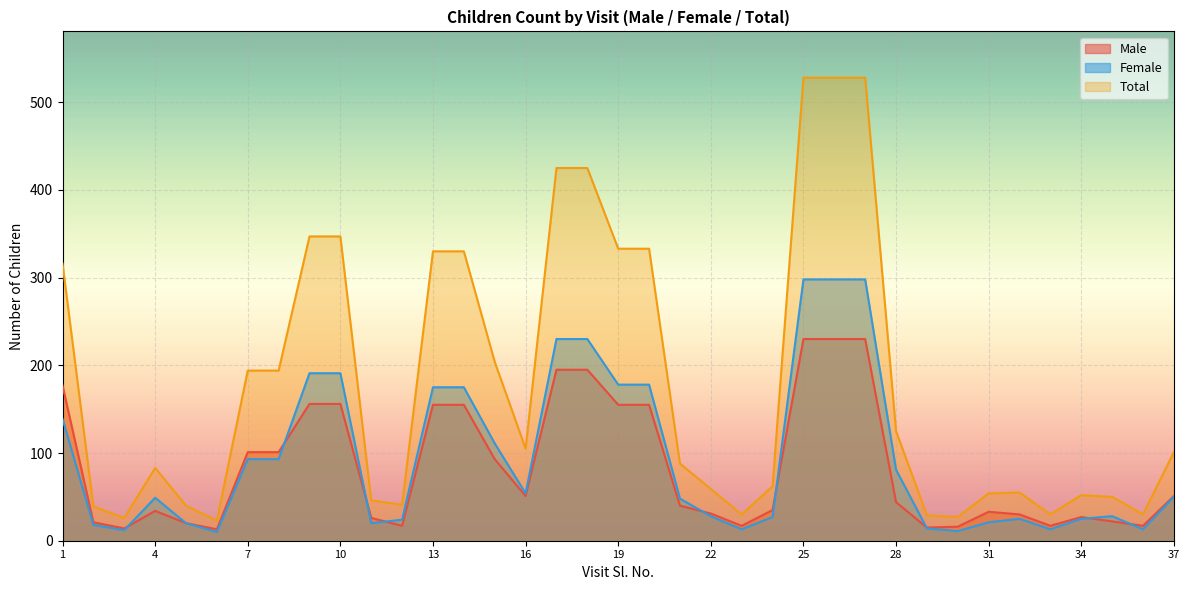

True or false: Total has a value of 290 at 25.

False